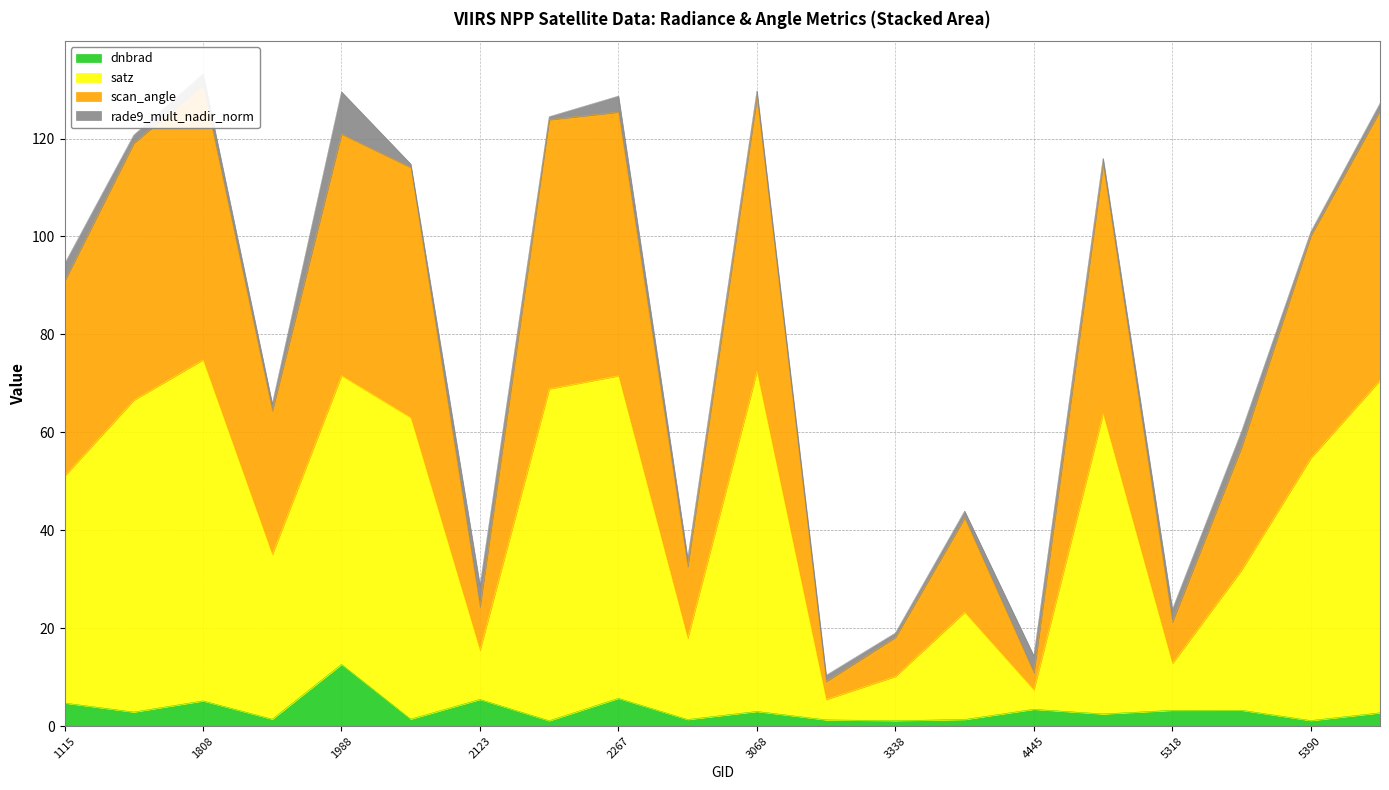

The dnbrad series shows 5.7 at 2267. True or false?

True